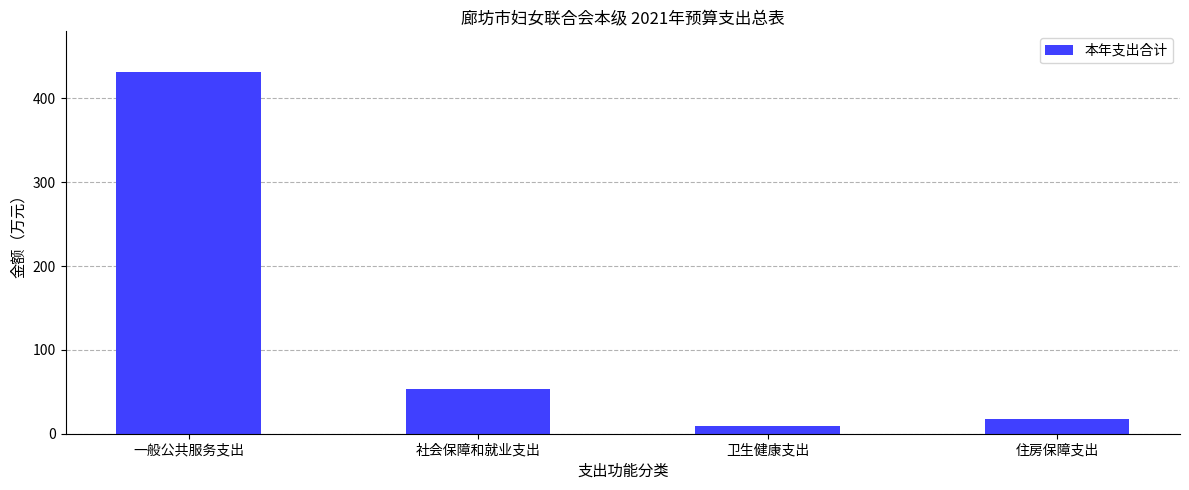

List the labels in order of value, smallest first.

卫生健康支出, 住房保障支出, 社会保障和就业支出, 一般公共服务支出